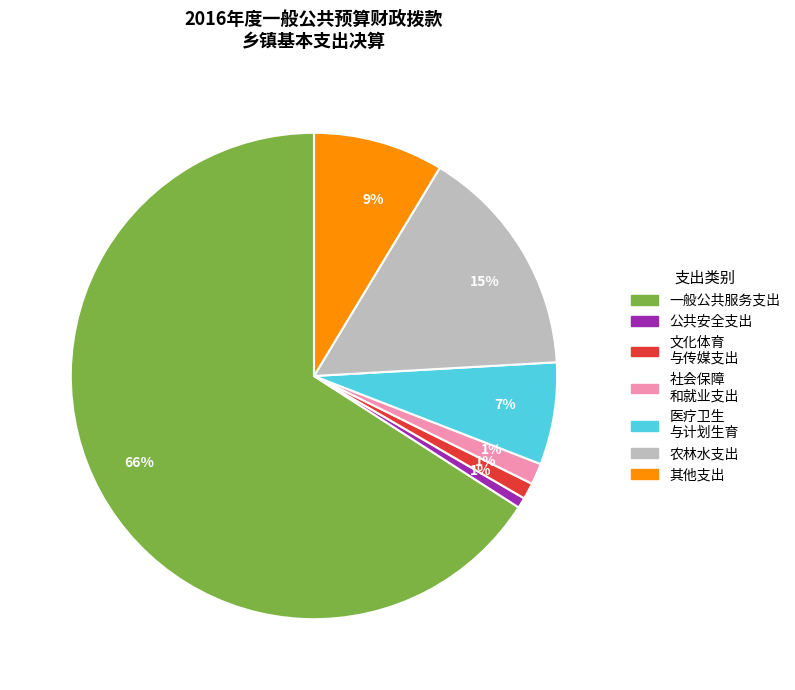

To the nearest percent, what is the average slice percentage?

14%